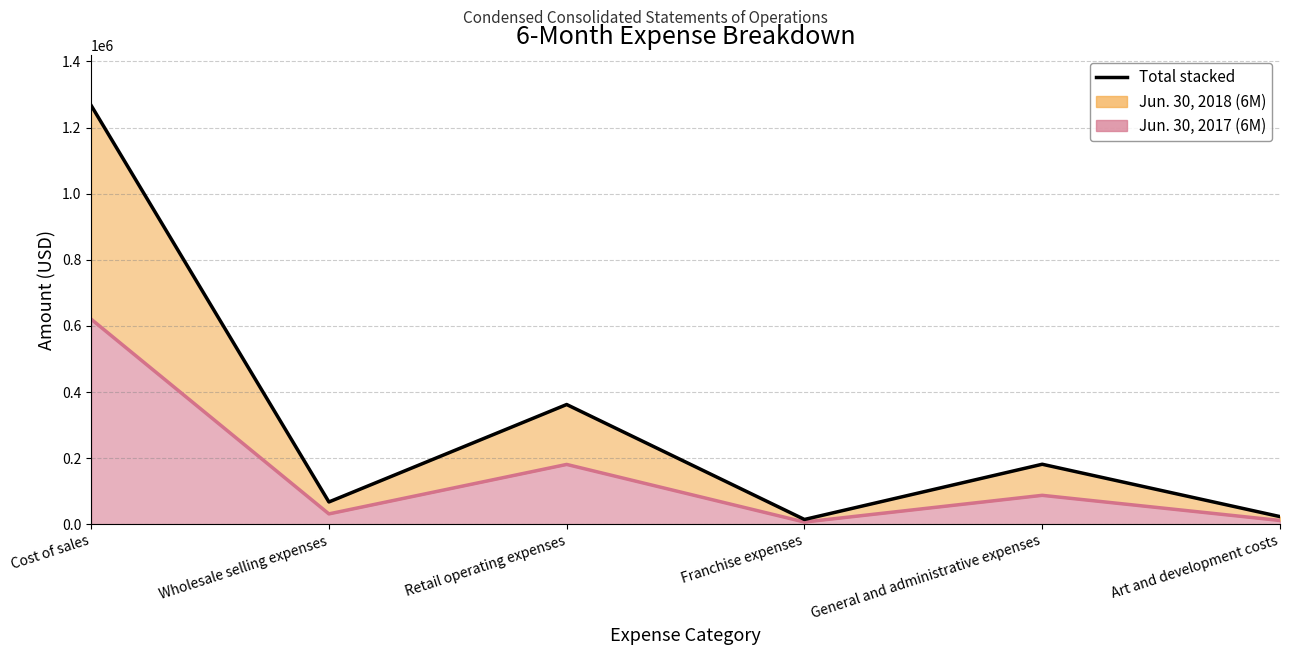

What is the label of the 6th point from the left?

Art and development costs